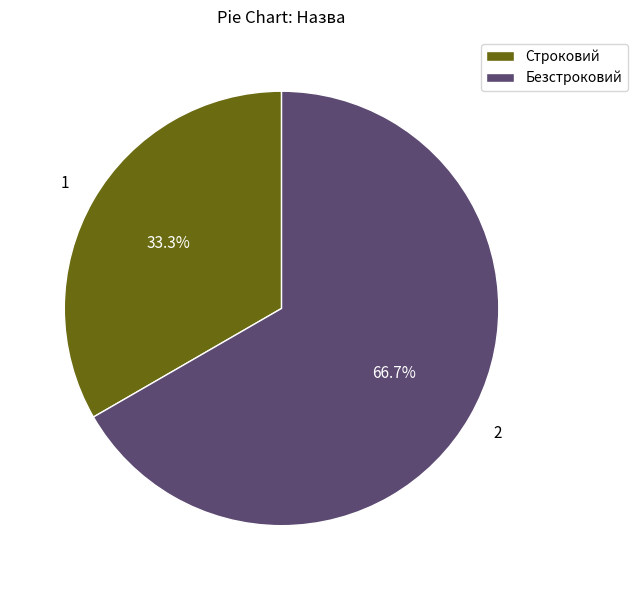

Which category accounts for the majority?

Безстроковий